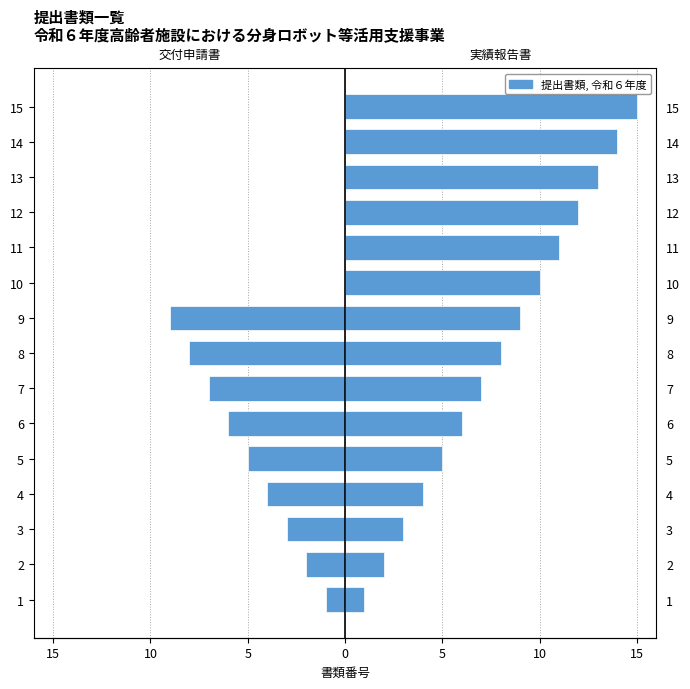

Does the chart contain stacked bars?

No